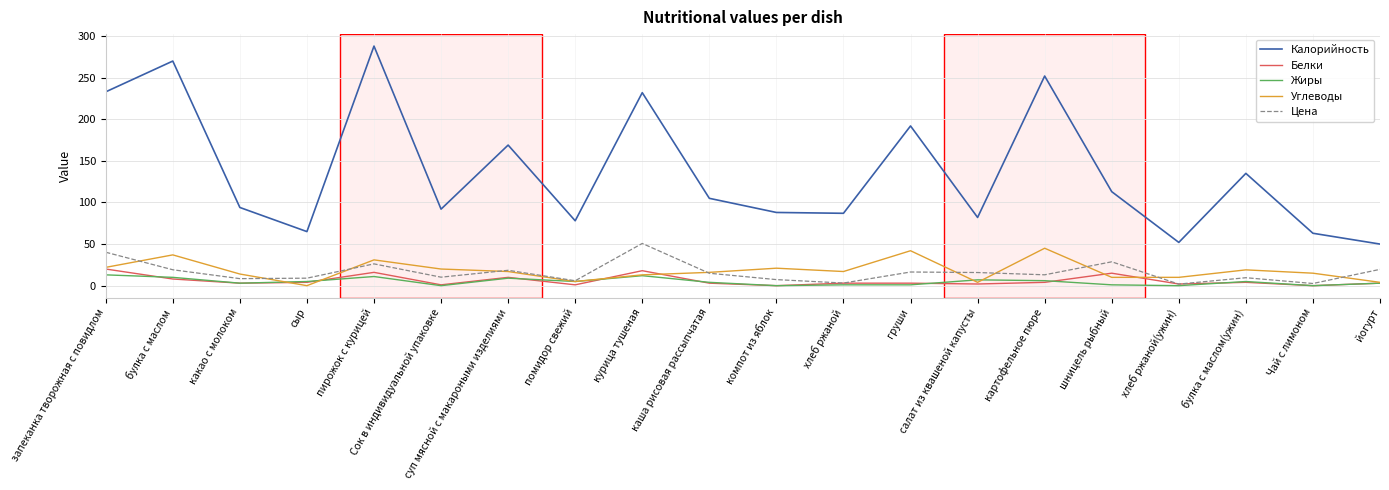

True or false: Калорийность and Белки cross at least once.

False